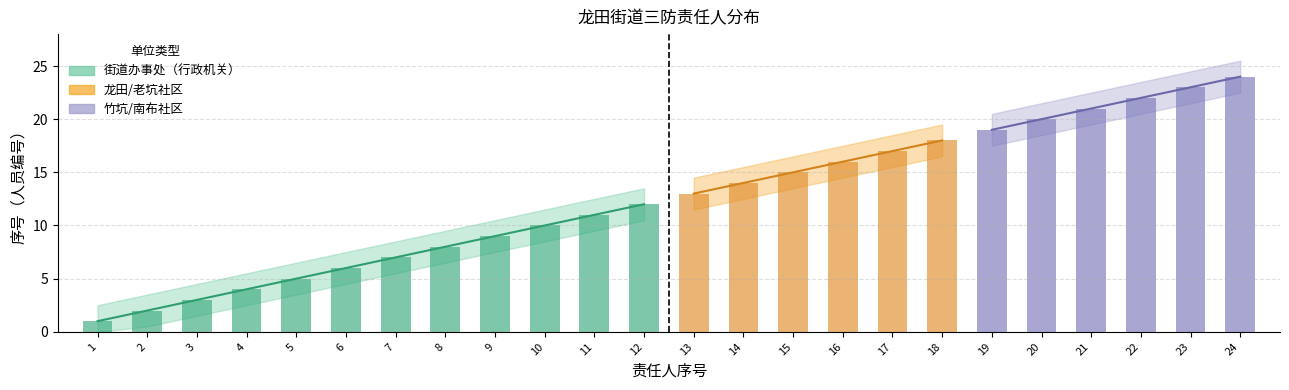

Count the number of values greater than 7.

5